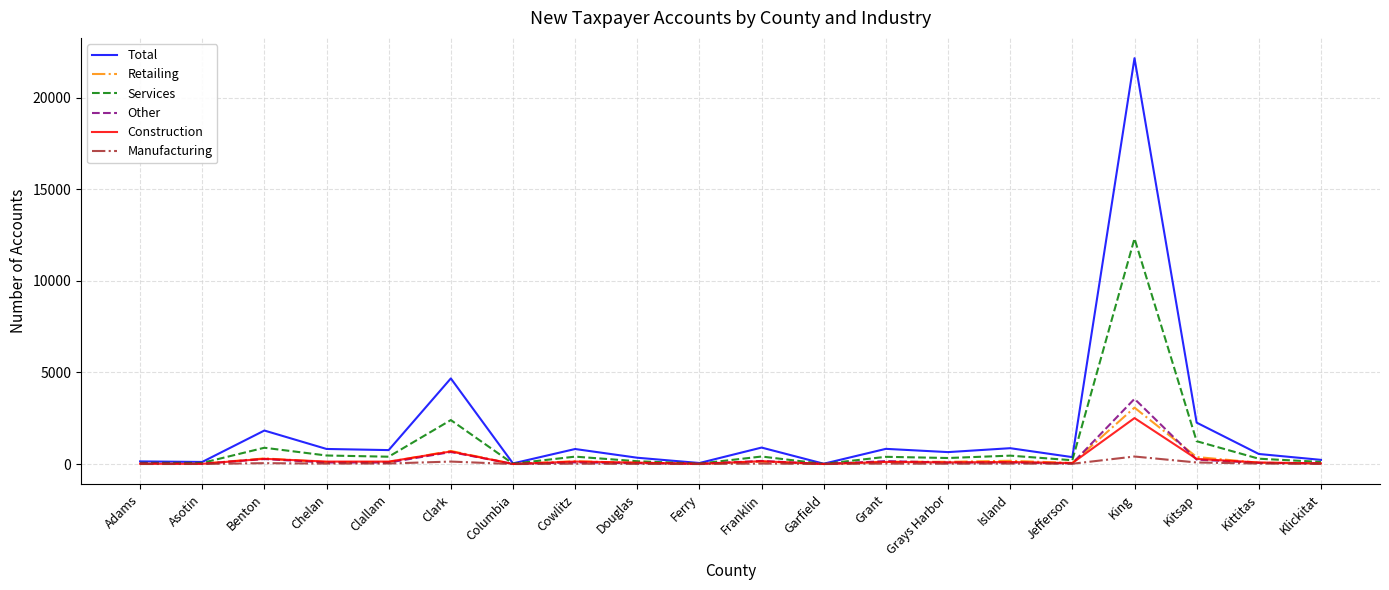

What is the difference between the maximum and minimum values in the Retailing series?

3077